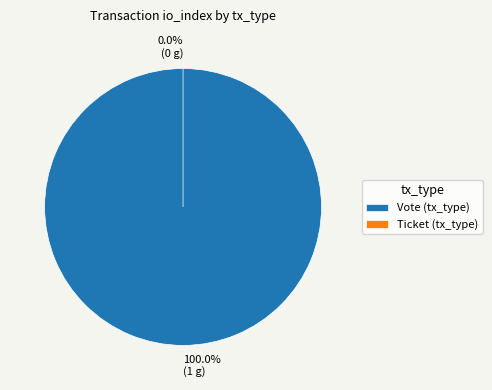

How many segments does this pie chart have?

2